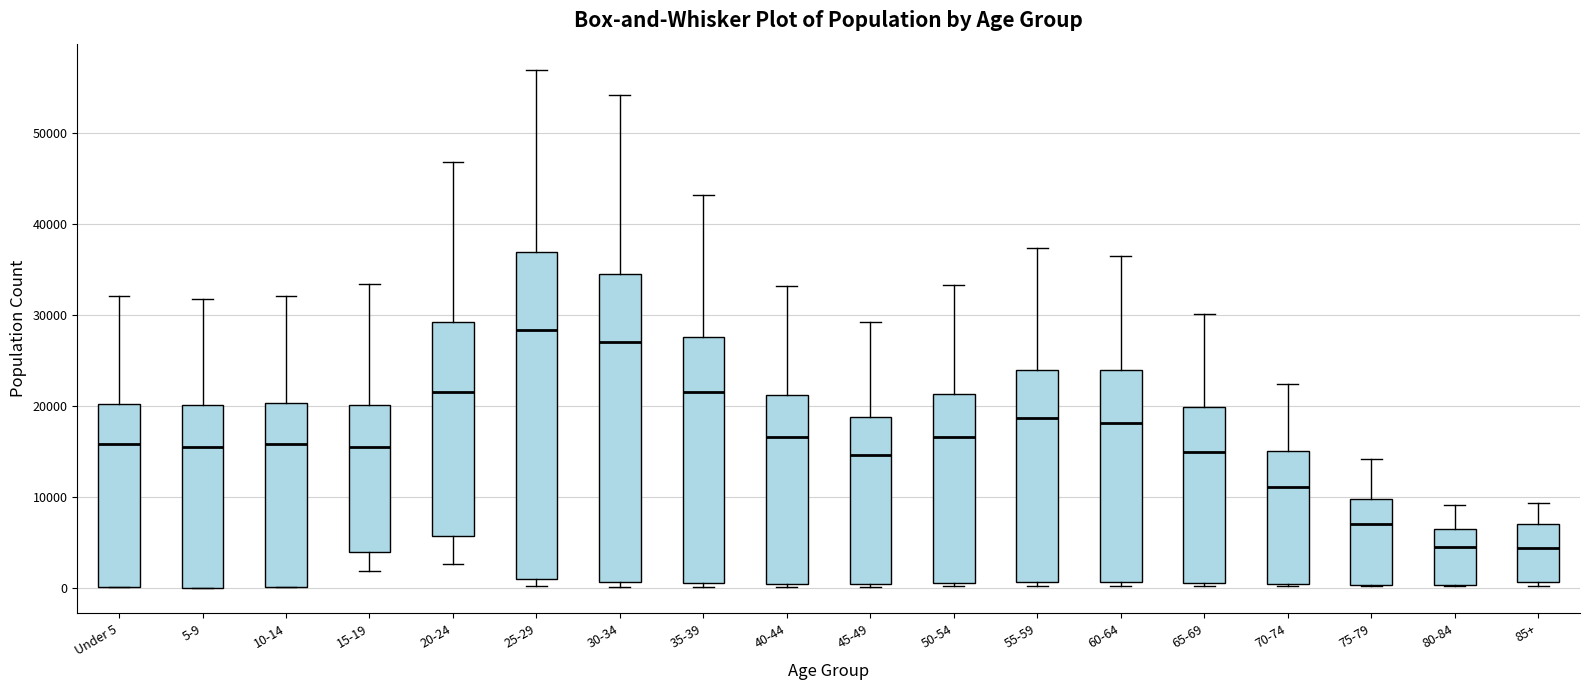

Where does the median line of the box for 30-34 sit on the y-axis? The values are not printed on the chart, so give them approximately, as read against the axis.

27000